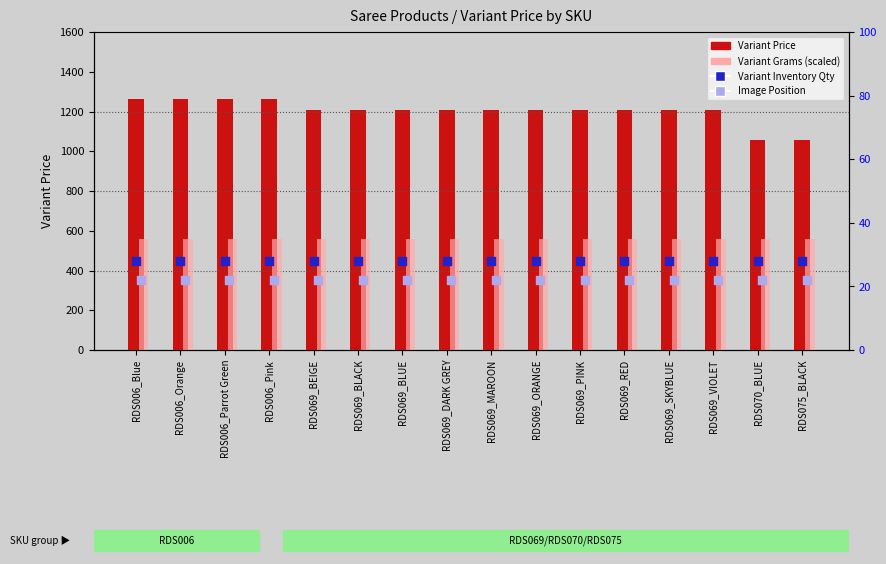

Which series has the largest total across all categories?

Variant Price